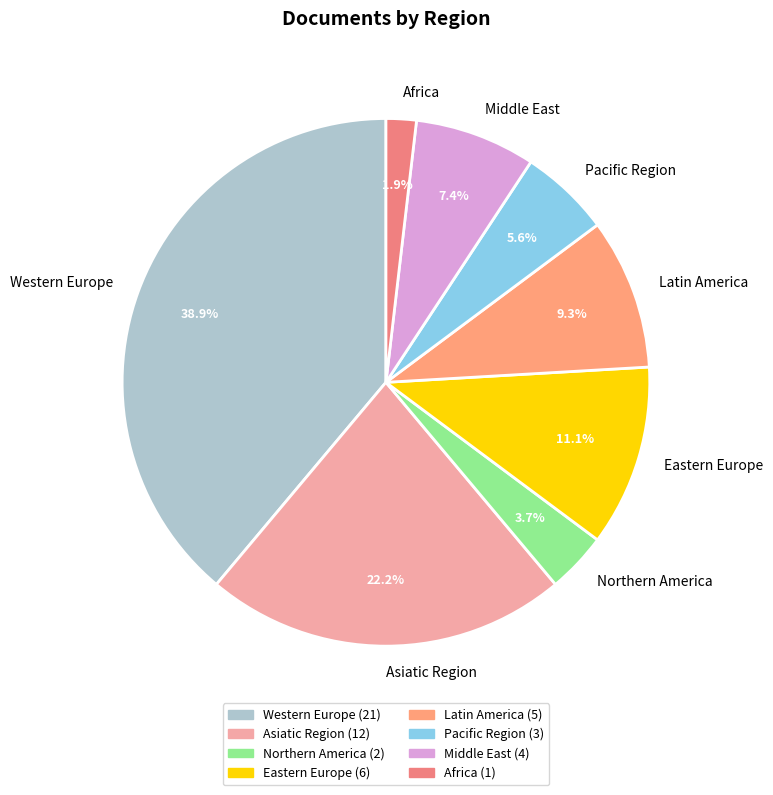

To the nearest percent, what portion does Latin America represent?

9%